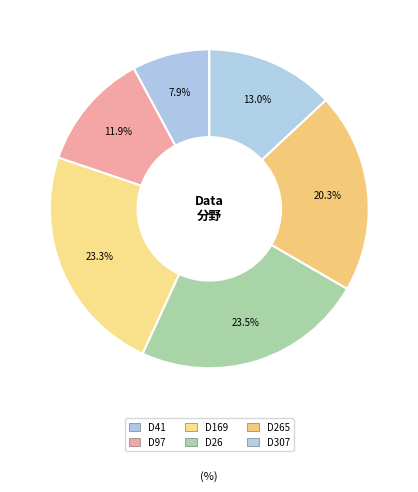

How many slices are in this pie chart?

6